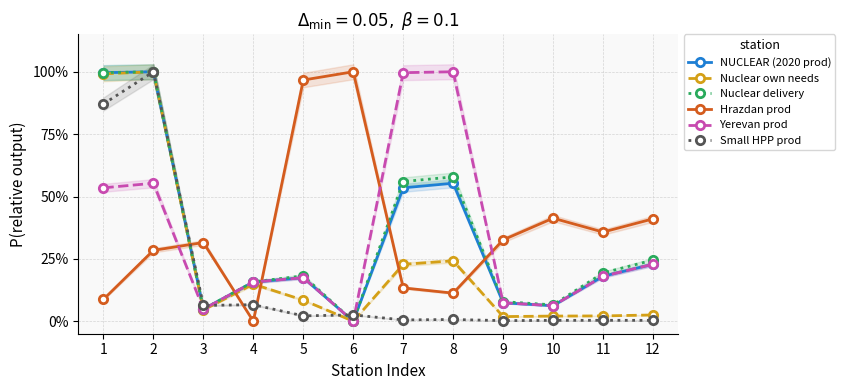

What is the sum of the Nuclear delivery values at 11 and 4?

35.1